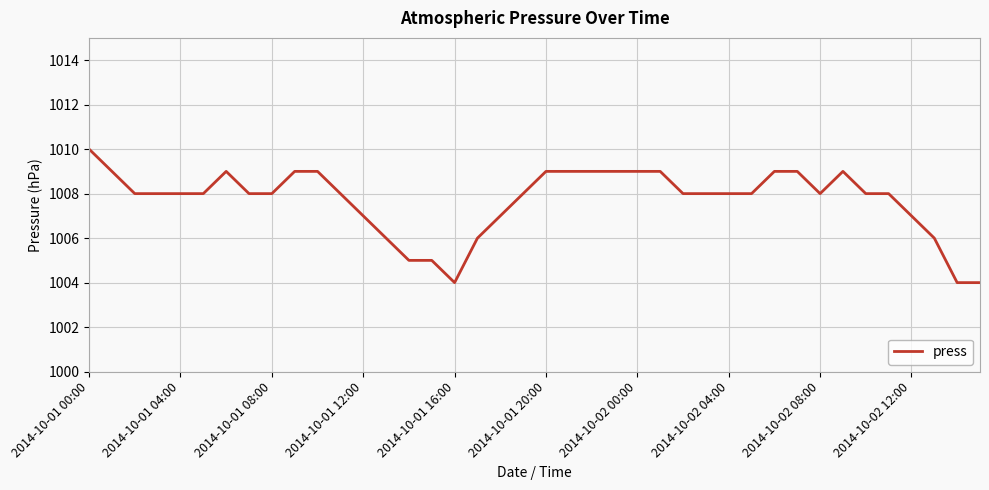

What is the maximum value shown in the chart?

1010